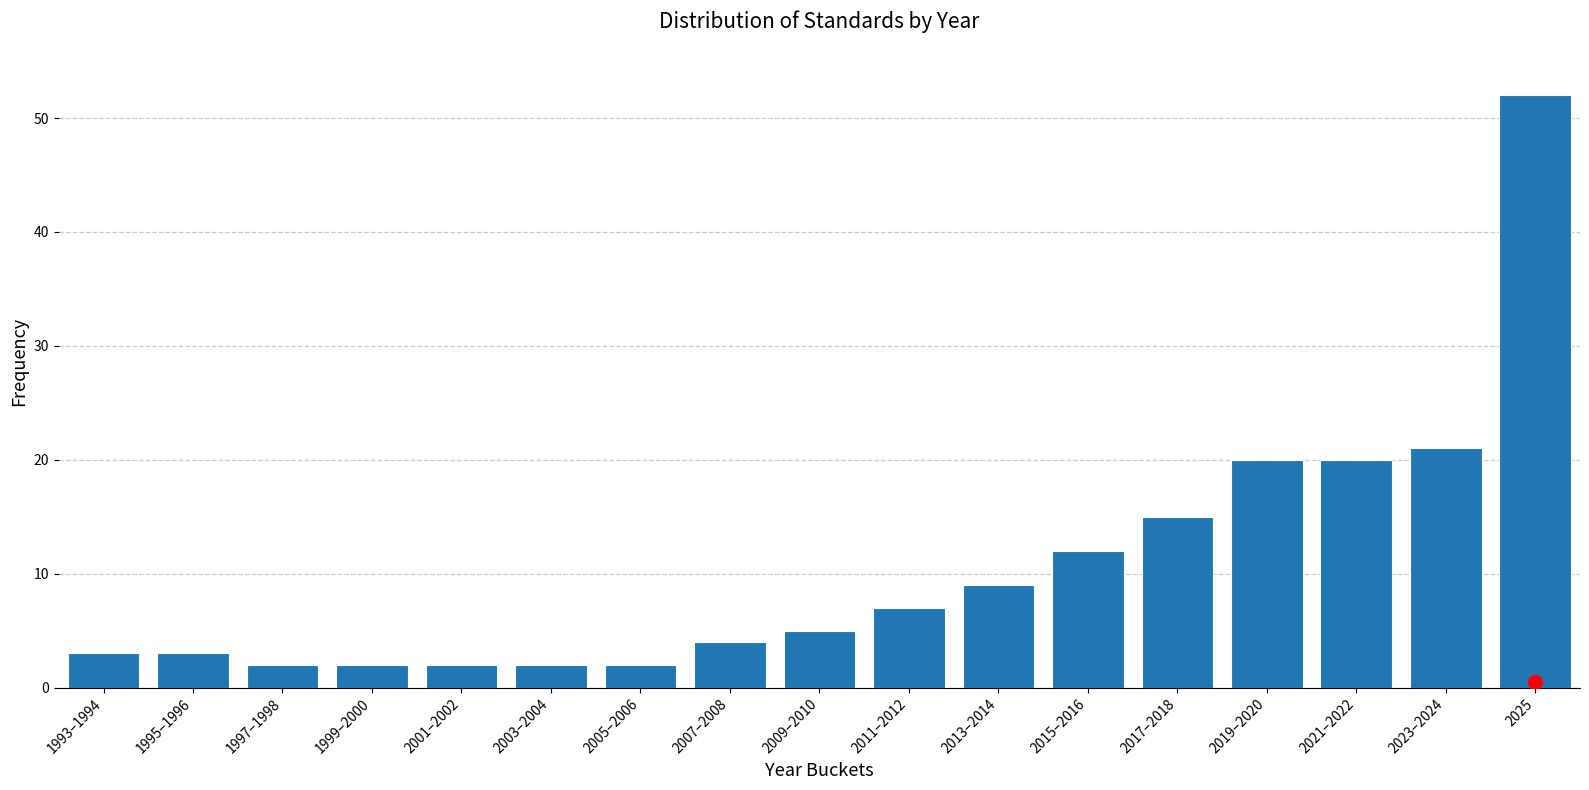

Reading right to left, transcribe all the data shown in this chart.

52	21	20	20	15	12	9	7	5	4	2	2	2	2	2	3	3